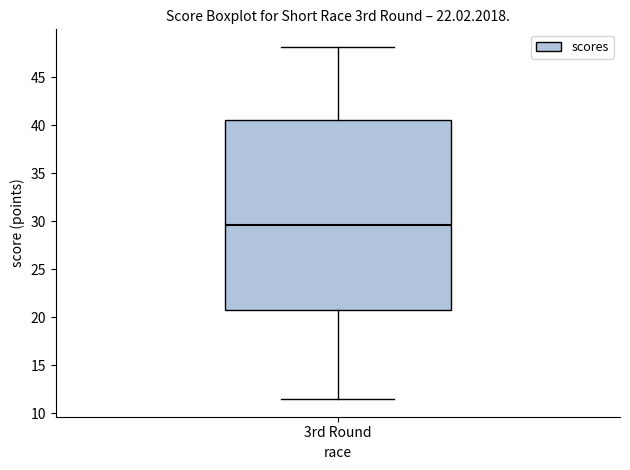

Where is the upper edge of the box for 3rd Round on the y-axis? The values are not printed on the chart, so give them approximately, as read against the axis.

40.5